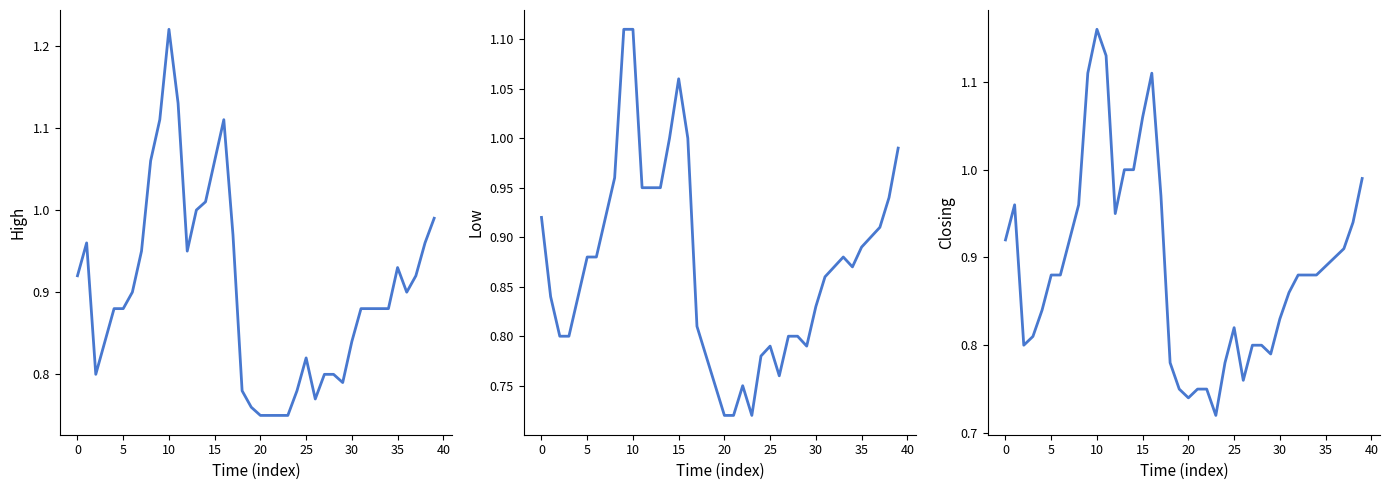

True or false: Closing and Low intersect in this chart.

False